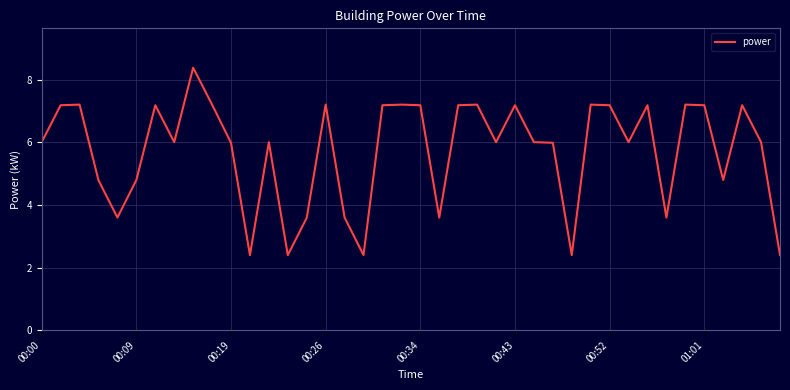

How many series are shown in this chart?

1